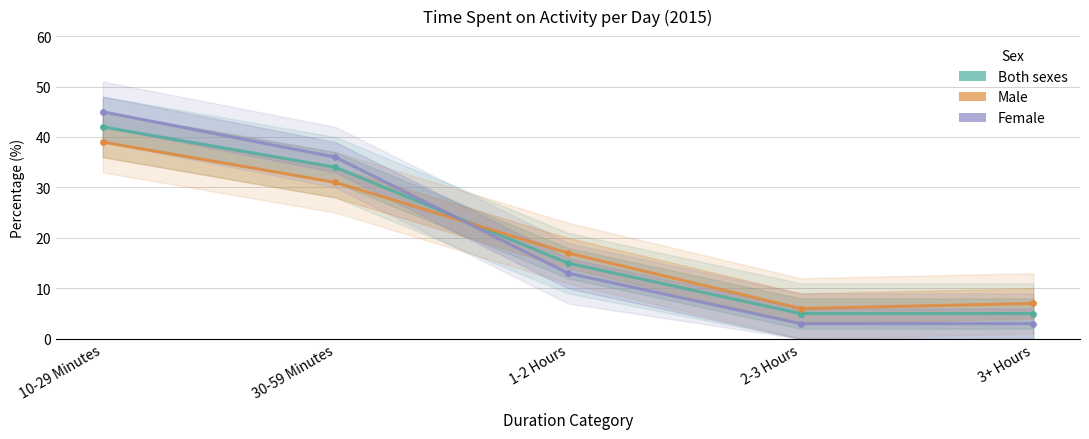

Between 2-3 Hours and 3+ Hours, which series saw the biggest shift?

Male